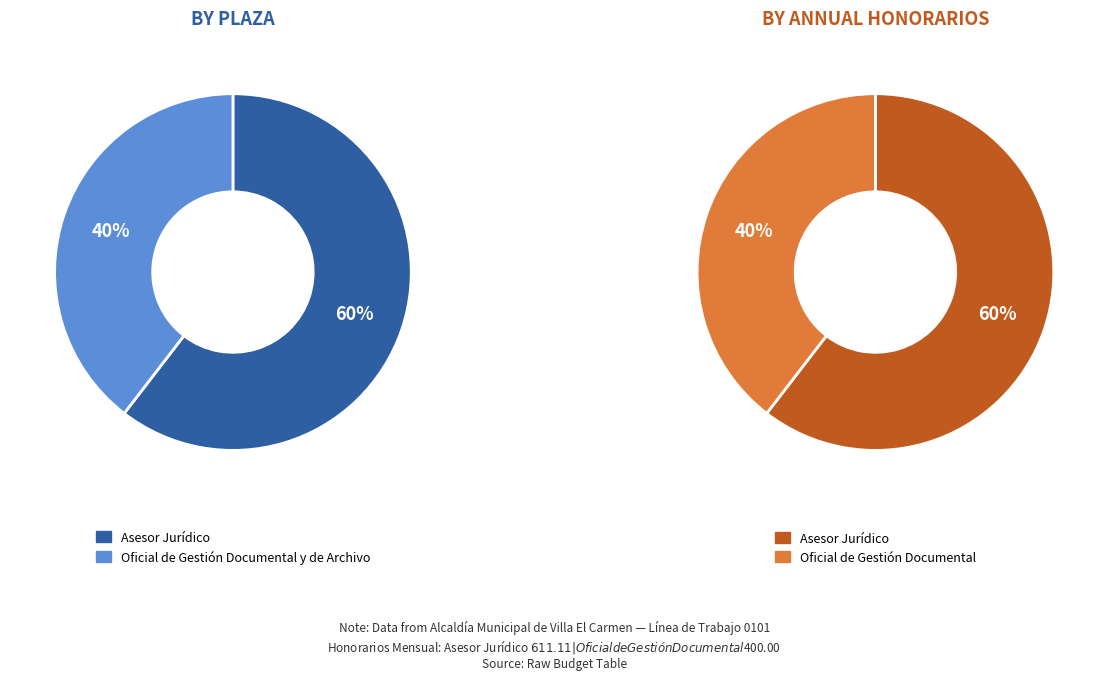

Rank the categories by value from highest to lowest.

Asesor Jurídico, Oficial de Gestión Documental y de Archivo